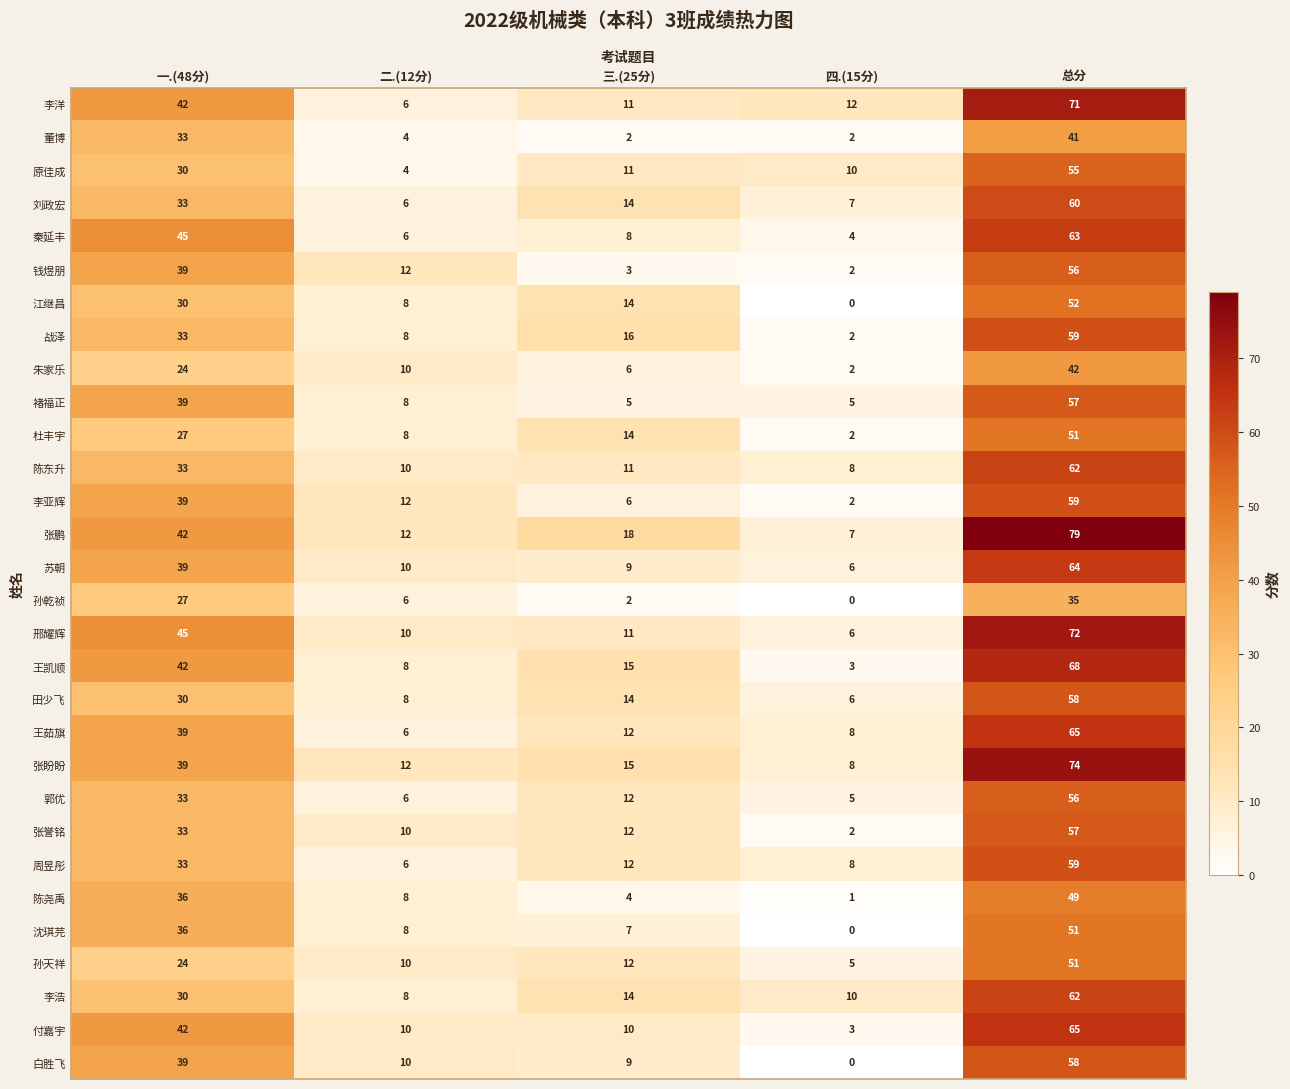

At which label does 李亚辉 reach its peak?

总分